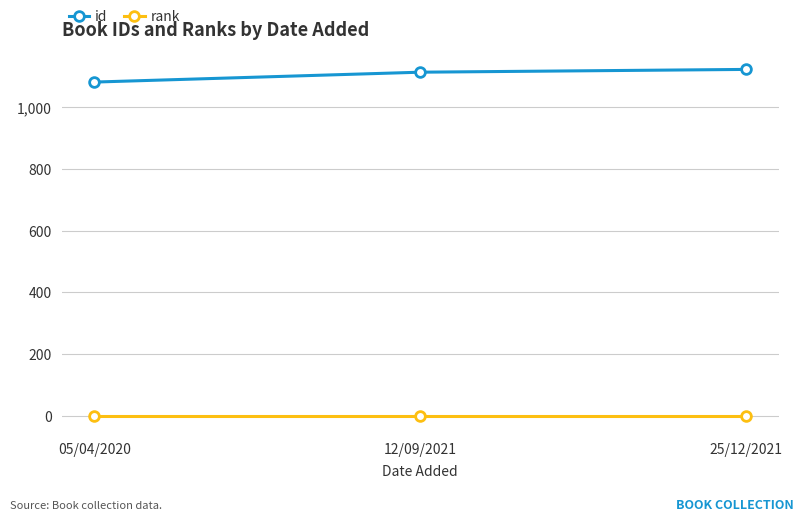

What is the total value across all series at 25/12/2021?

1123